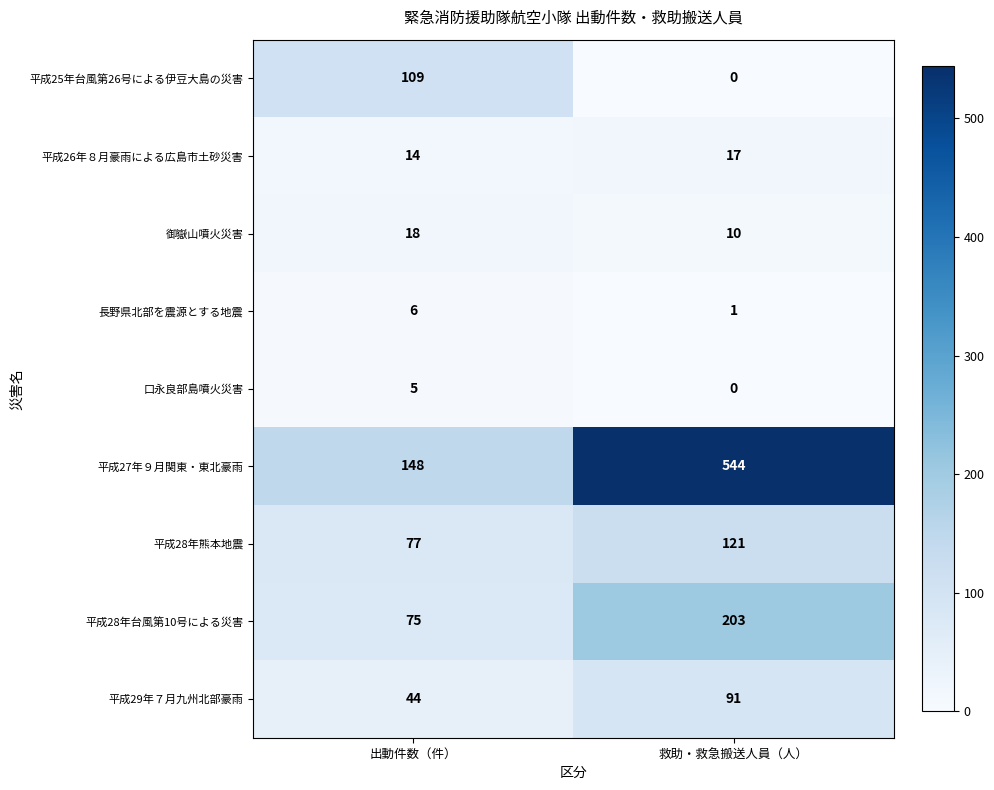

What is the difference between the highest and lowest values at 出動件数（件）?

143